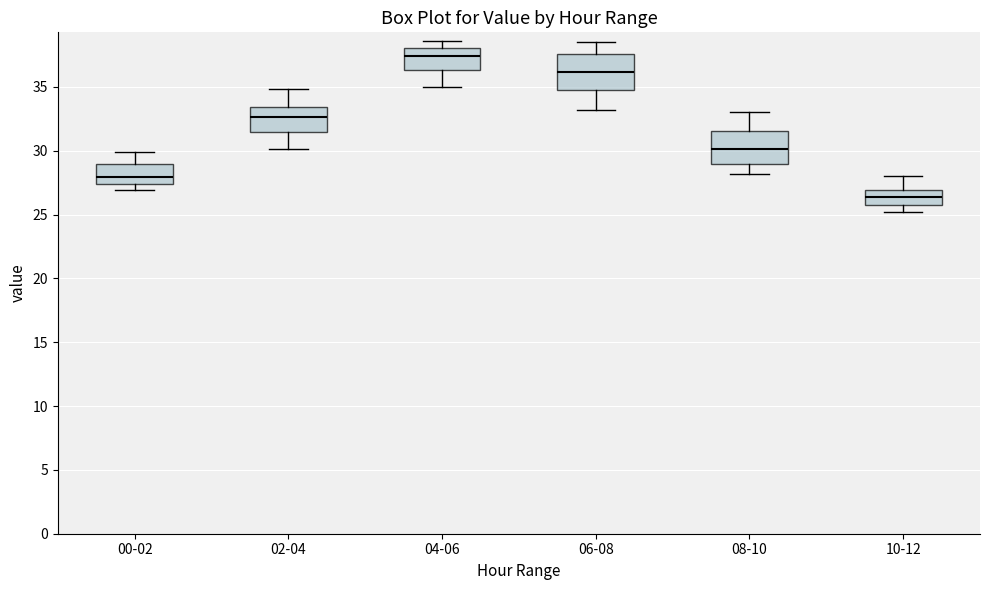

Reading left to right, read every box against the y-axis: the position of its median line, the range the box covers, and the ends of its whiskers. The values are not printed on the chart, so give them approximately, as read against the axis.

00-02: median 28.0, box 27.5 to 29.0, whiskers 27.0 to 30.0
02-04: median 32.5, box 31.5 to 33.5, whiskers 30.0 to 35.0
04-06: median 37.5, box 36.5 to 38.0, whiskers 35.0 to 38.5
06-08: median 36.0, box 34.5 to 37.5, whiskers 33.0 to 38.5
08-10: median 30.0, box 29.0 to 31.5, whiskers 28.0 to 33.0
10-12: median 26.5, box 26.0 to 27.0, whiskers 25.0 to 28.0